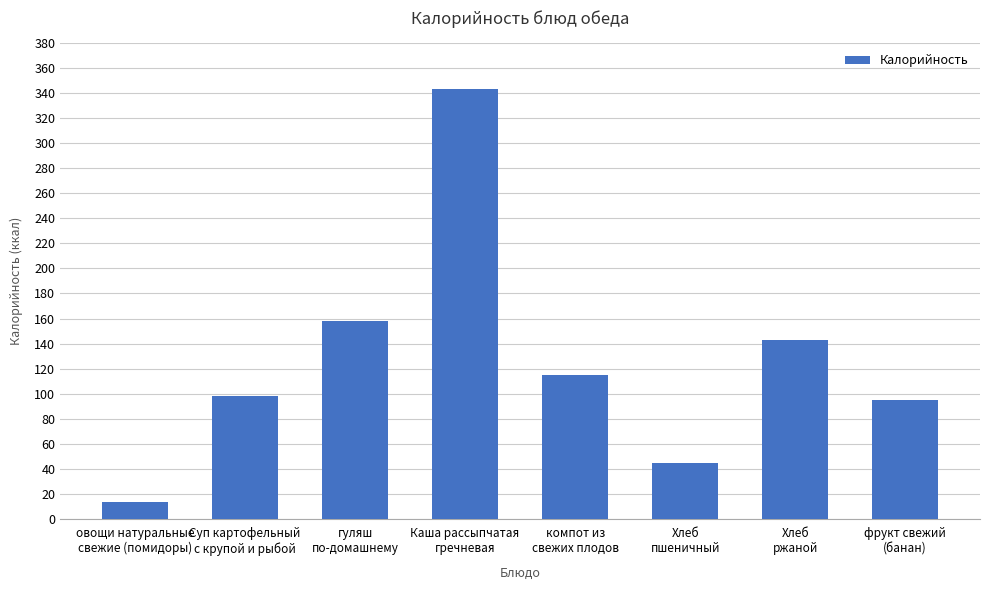

What is the value of the 5th bar from the left?

114.6